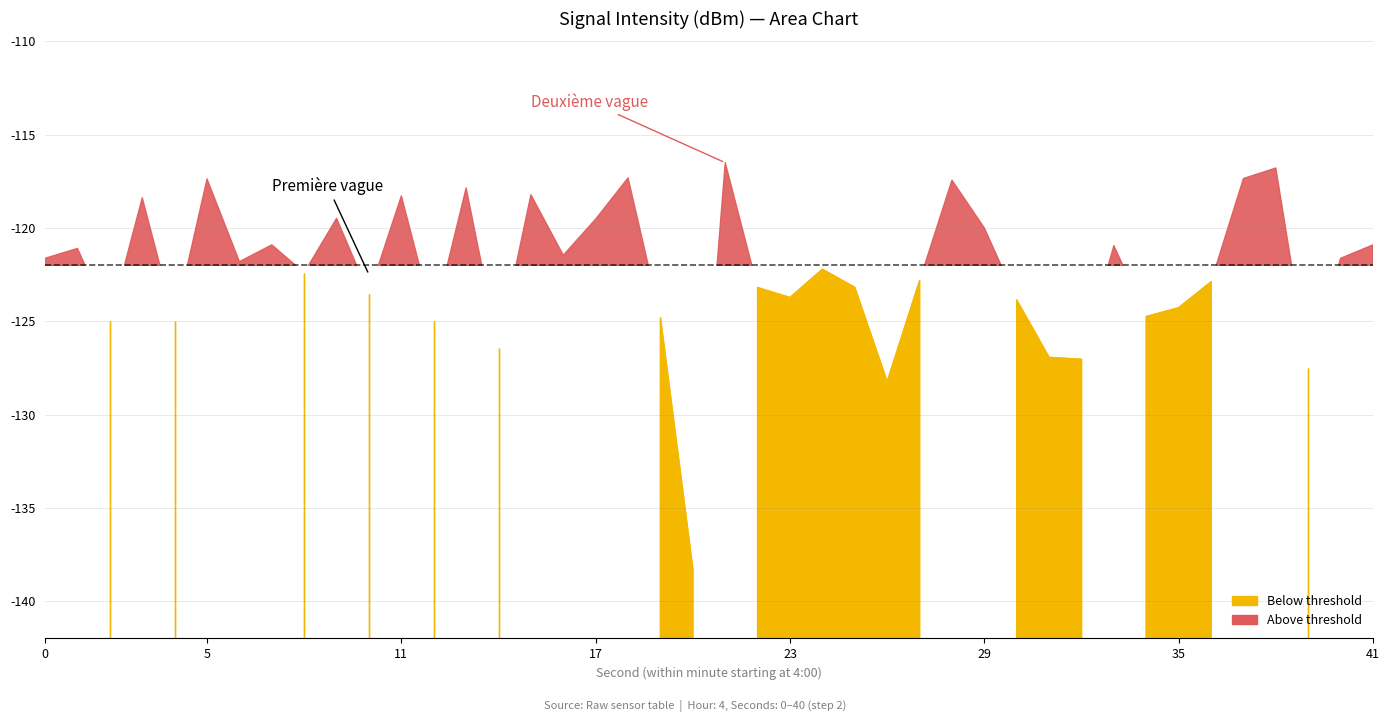

Reading left to right, list all the values displayed in this chart.

intensity_below: -121.6	-121.1	-125.0	-118.4	-125.0	-117.4	-121.8	-120.9	-122.4	-119.5	-123.5	-118.3	-125.0	-117.9	-126.4	-118.2	-121.5	-119.5	-117.3	-124.8	-138.3
intensity_above: -116.5	-123.2	-123.7	-122.2	-123.2	-128.2	-122.8	-117.4	-120.0	-123.9	-126.9	-127.0	-120.9	-124.8	-124.3	-122.9	-117.3	-116.8	-127.5	-121.6	-120.9